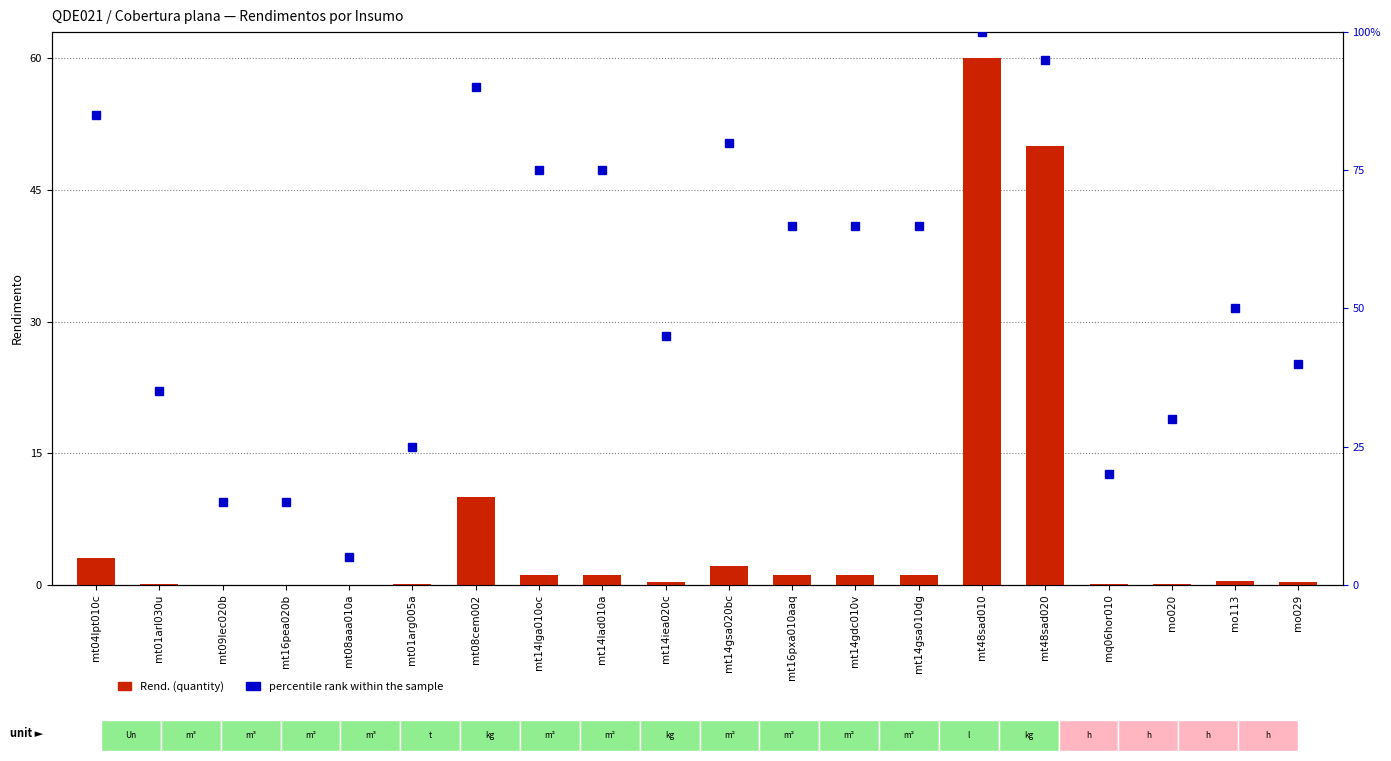

What is the highest value of the percentile rank within the sample series?

100.0